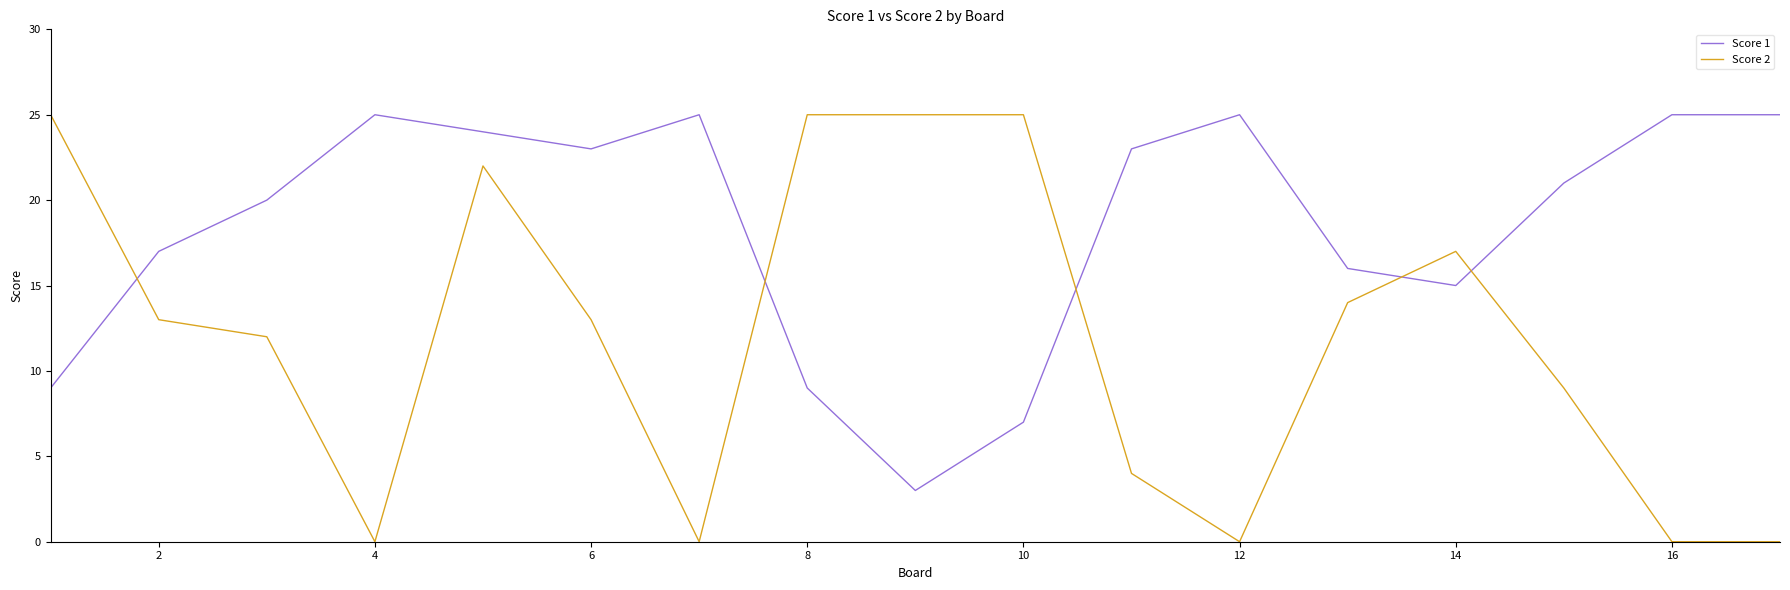

Which series ends up on top after the final intersection of Score 2 and Score 1?

Score 1